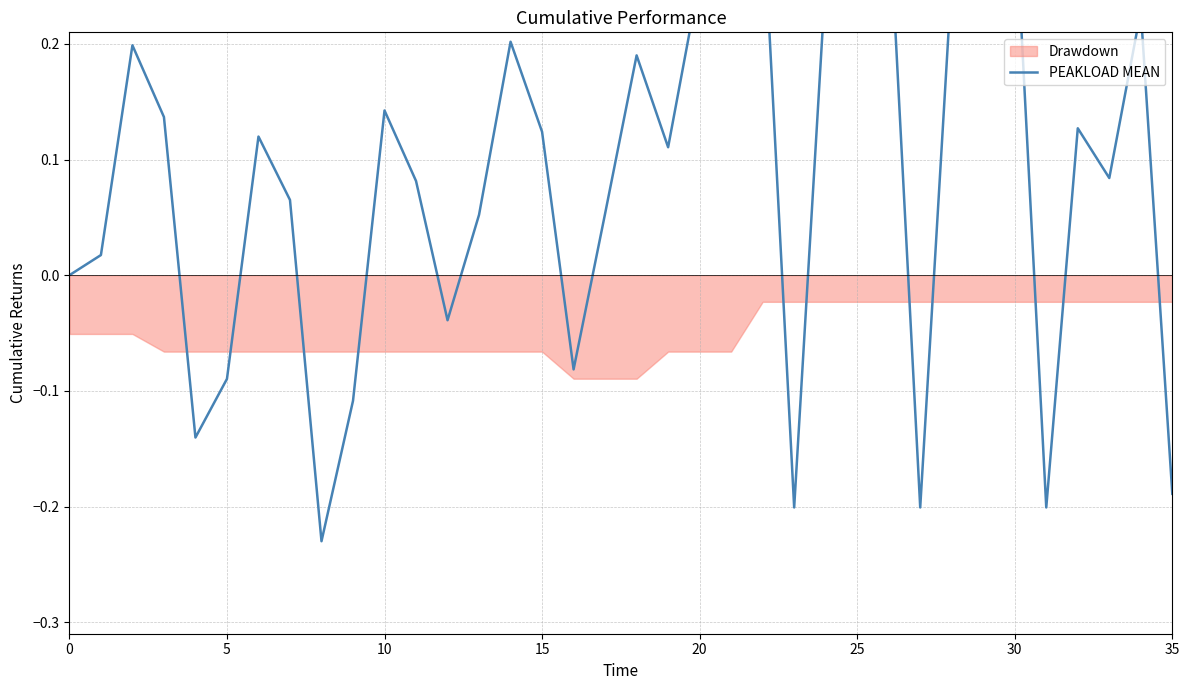

What is the label of the 20th point from the right?

16